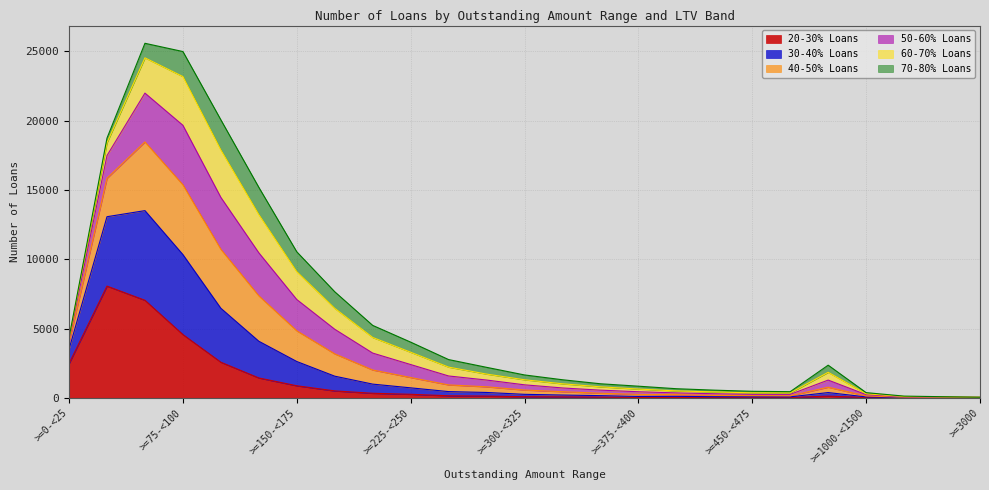

Does the chart display data point markers on the line(s)?

No